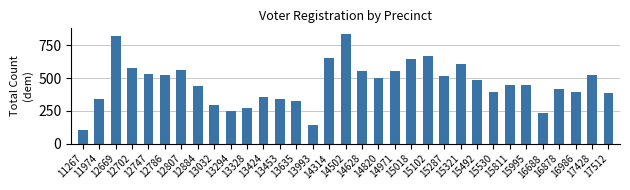

How many categories are shown in the chart?

33